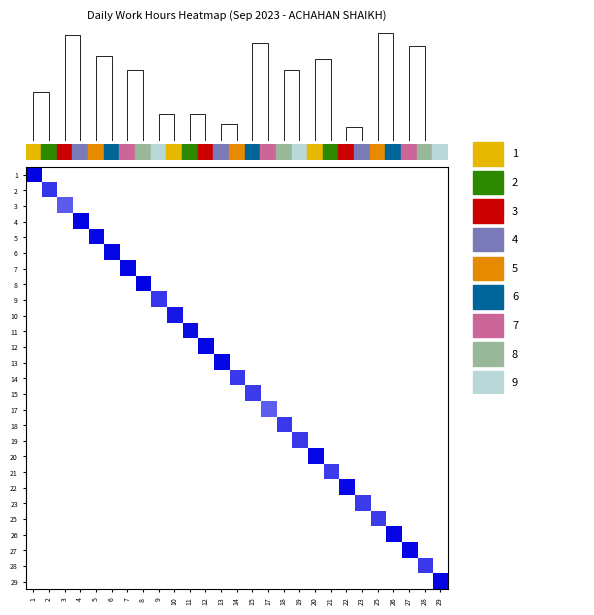

The 8 series shows 0.7 at 28. True or false?

False